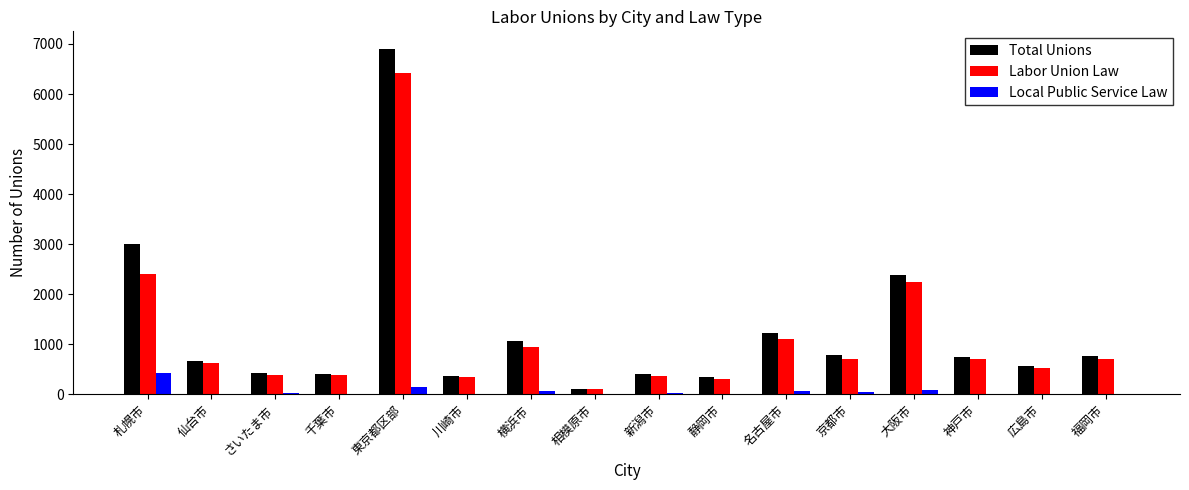

Which series changed the most between 札幌市 and 仙台市?

Total Unions